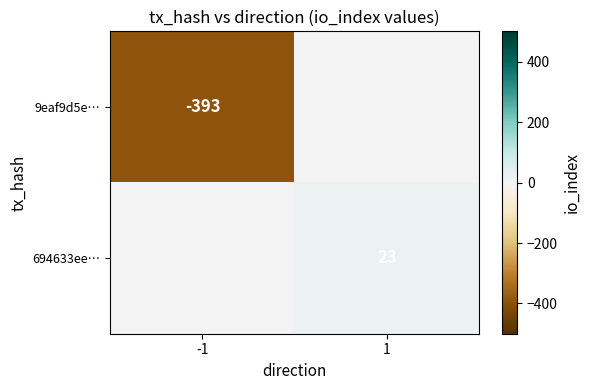

True or false: 694633ee… has a value of 12 at 1.

False